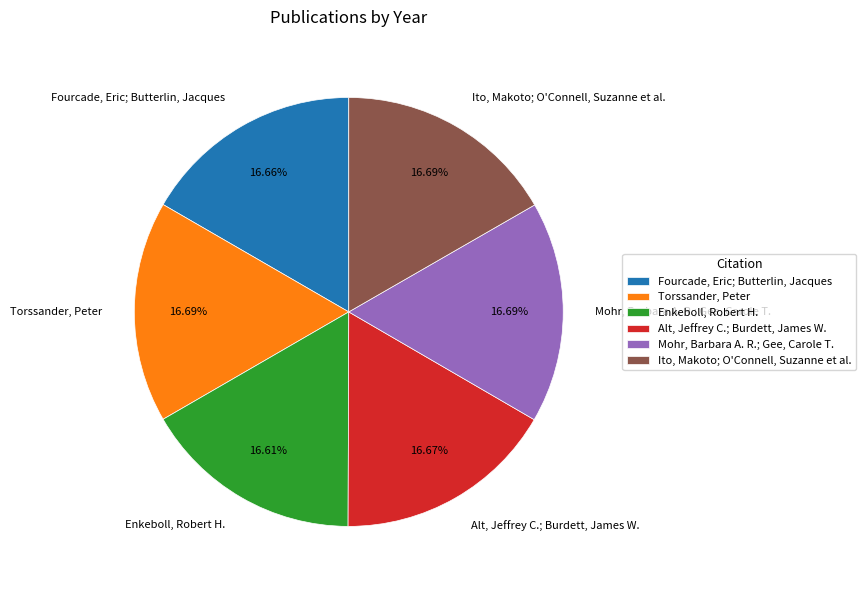

Does any single category account for the majority?

No